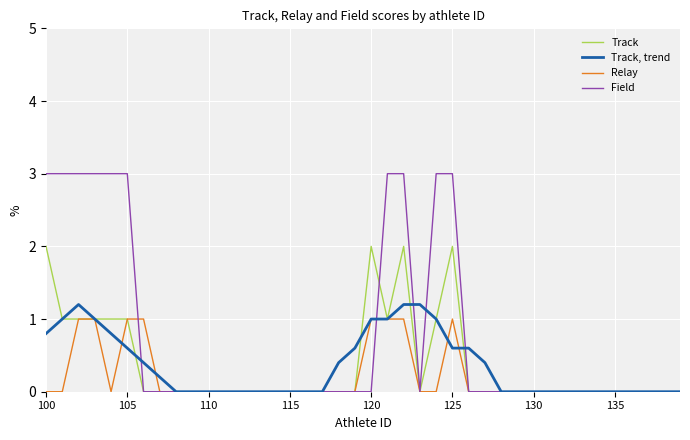

What is the difference between the maximum and minimum values in the Track, trend series?

1.2